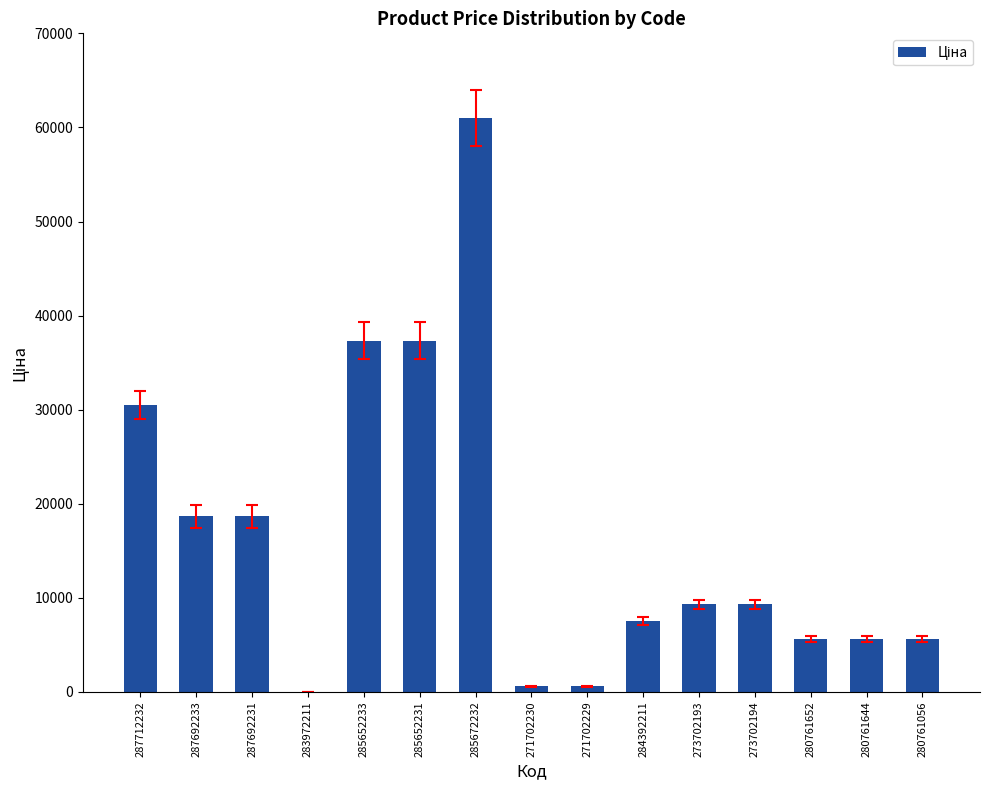

The value at 280761652 is 7888.6. True or false?

False